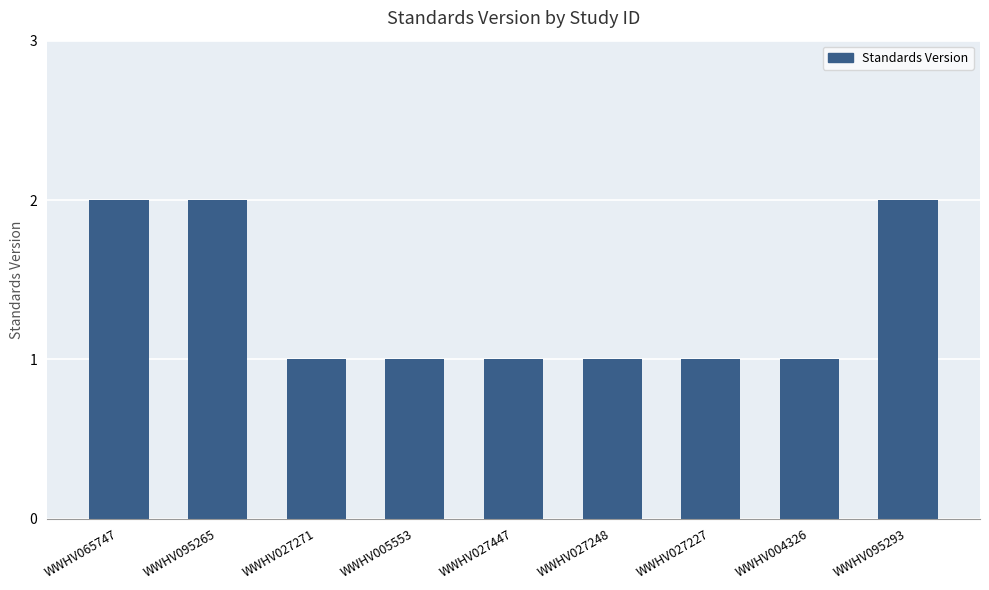

Is it true that the value at WWHV027227 is 0?

False